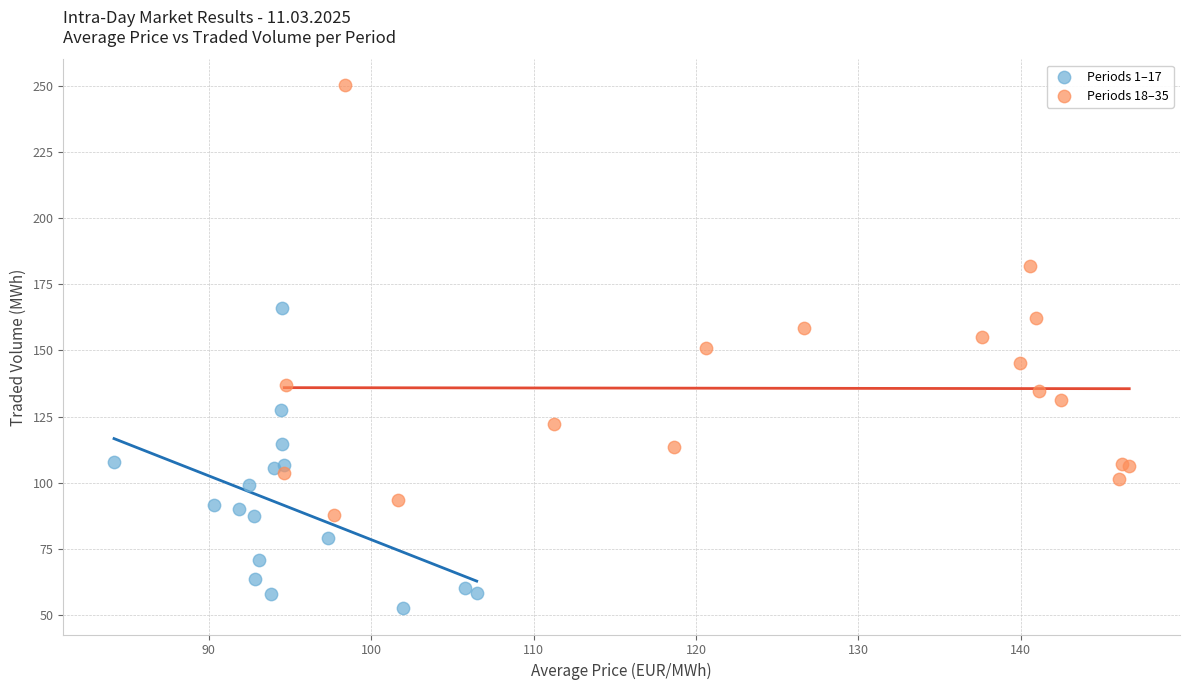

Which series has the largest Y range (max minus min)?

Periods 18–35